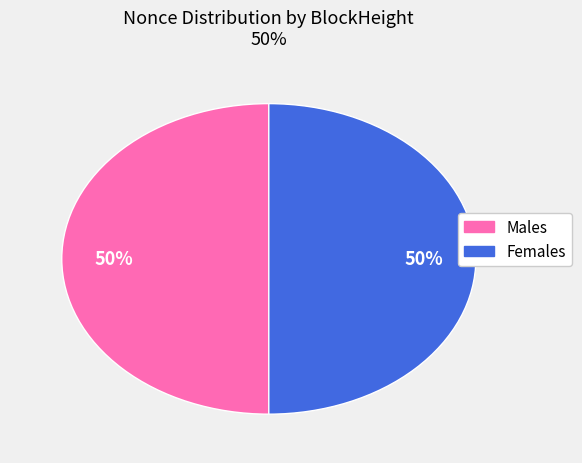

Approximately how many times larger is the value at Females compared to Males?

1.0